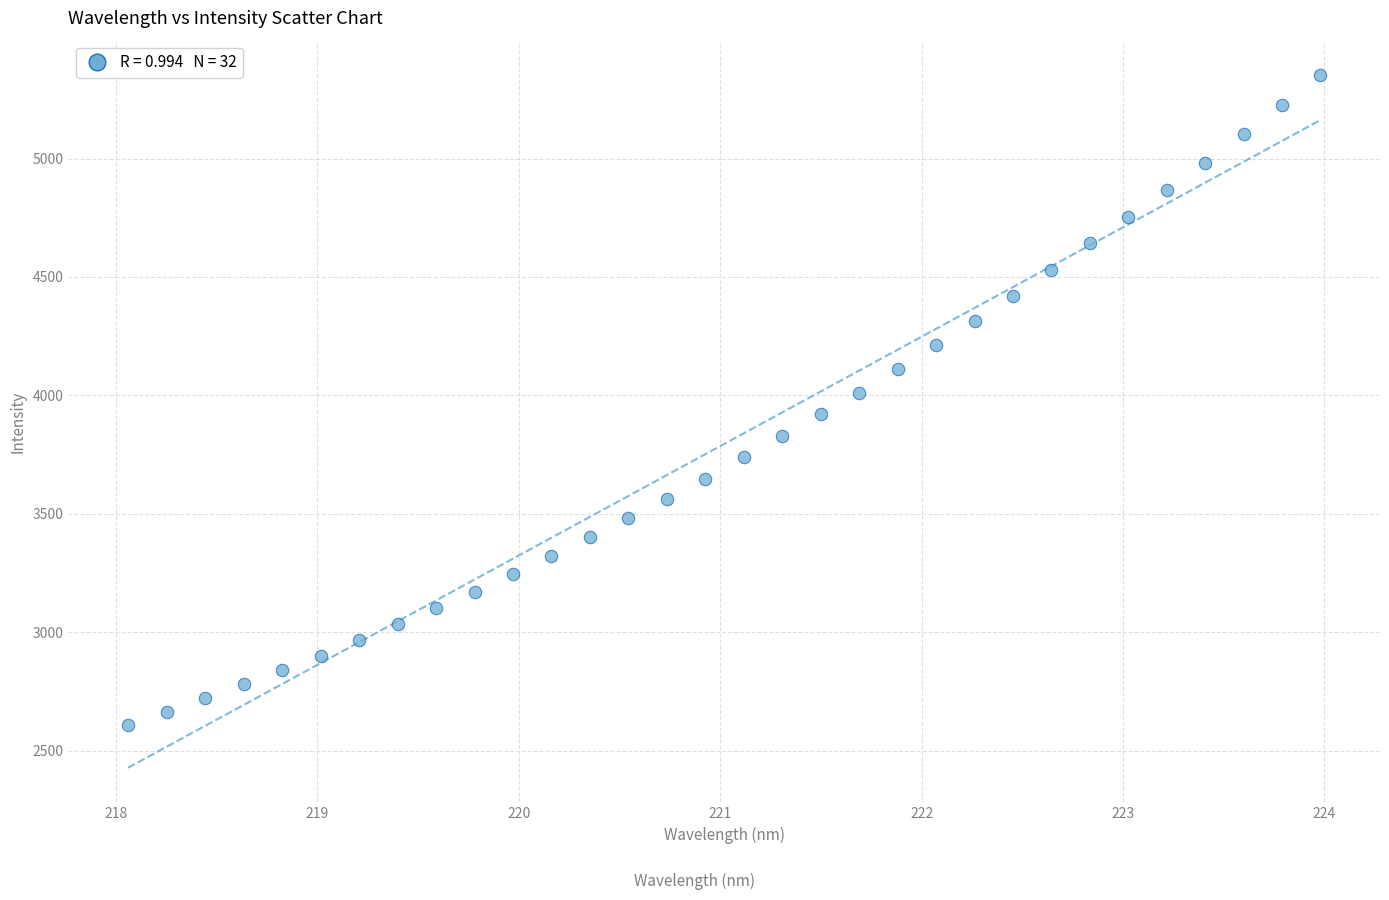

What is the range of X values (max minus min)?

5.9